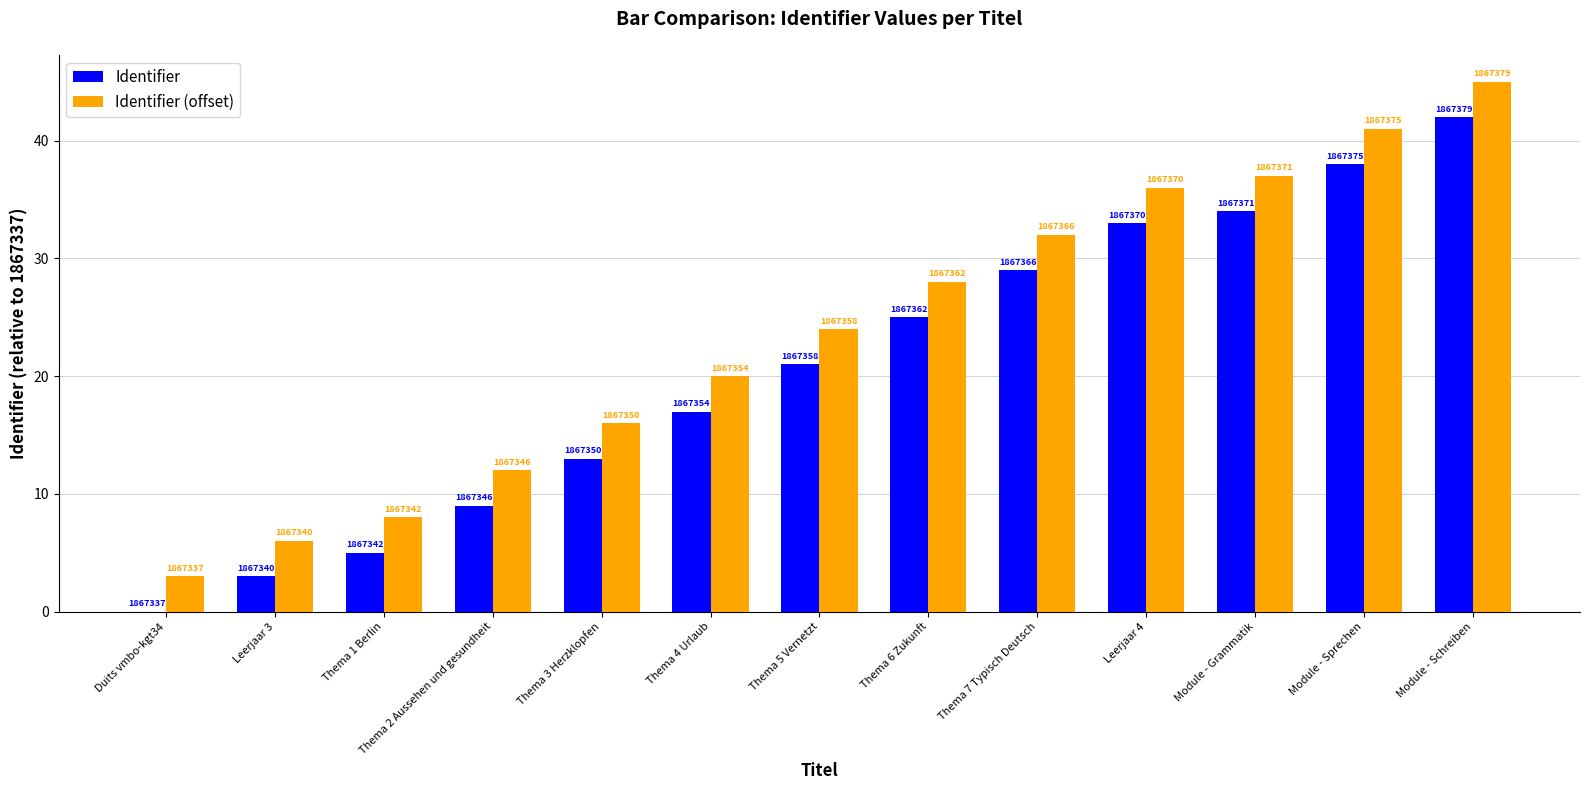

Are the bars grouped side by side (vs. stacked)?

Yes